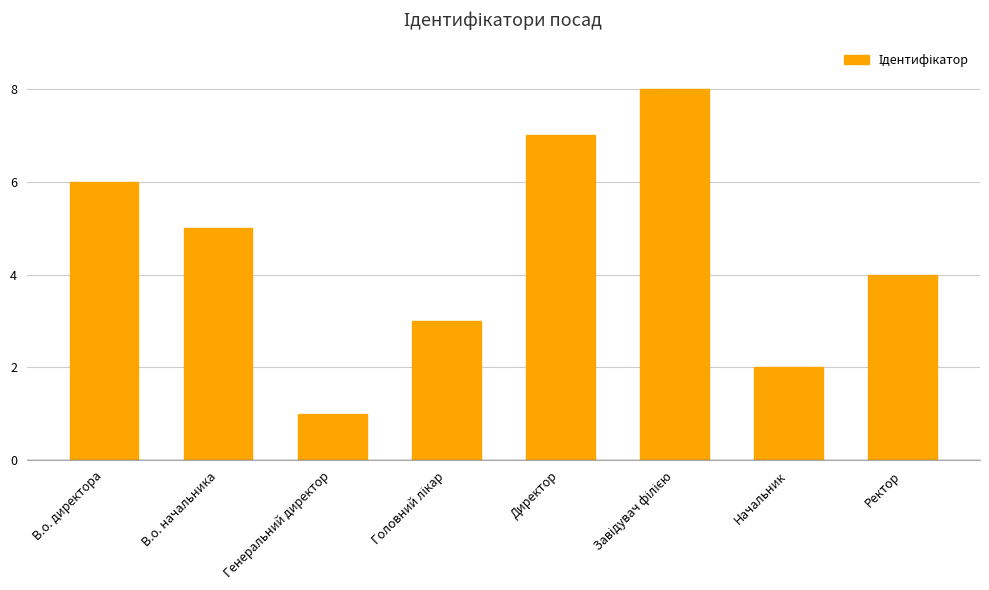

Which label corresponds to the smallest value in the chart?

Генеральний директор